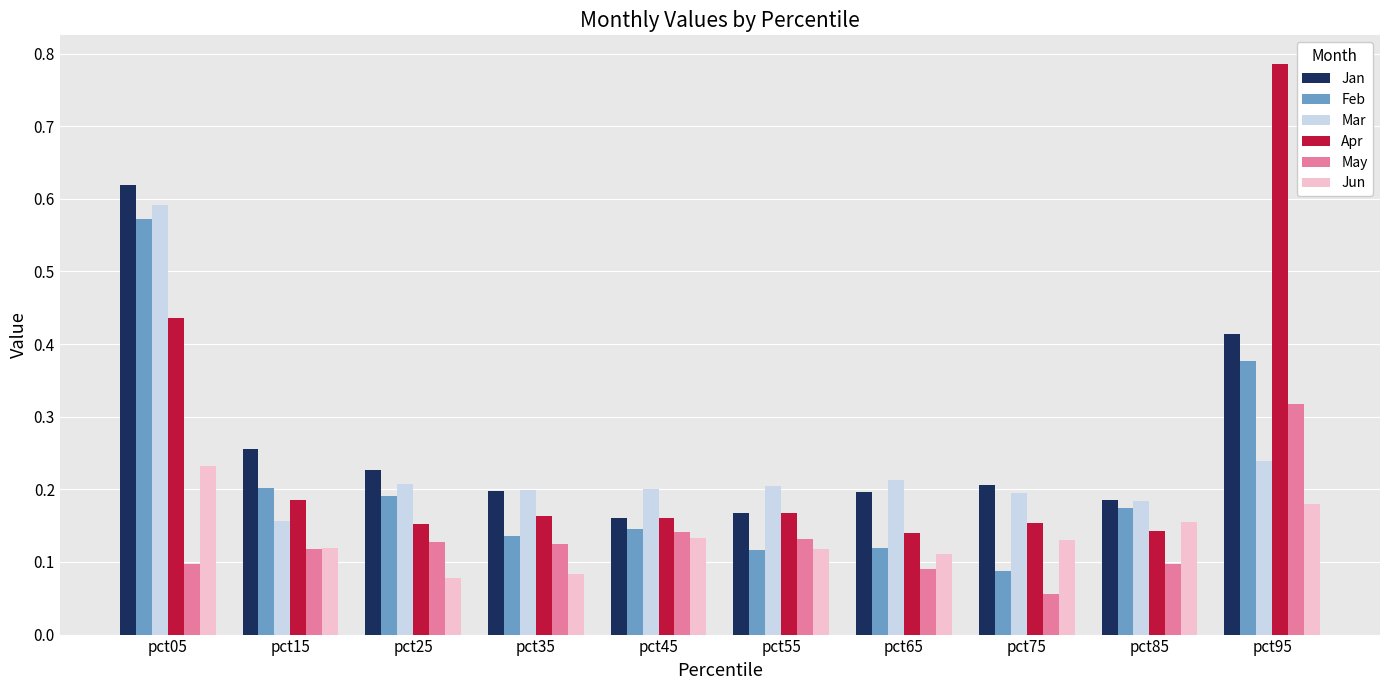

Are the bars grouped side by side (vs. stacked)?

Yes